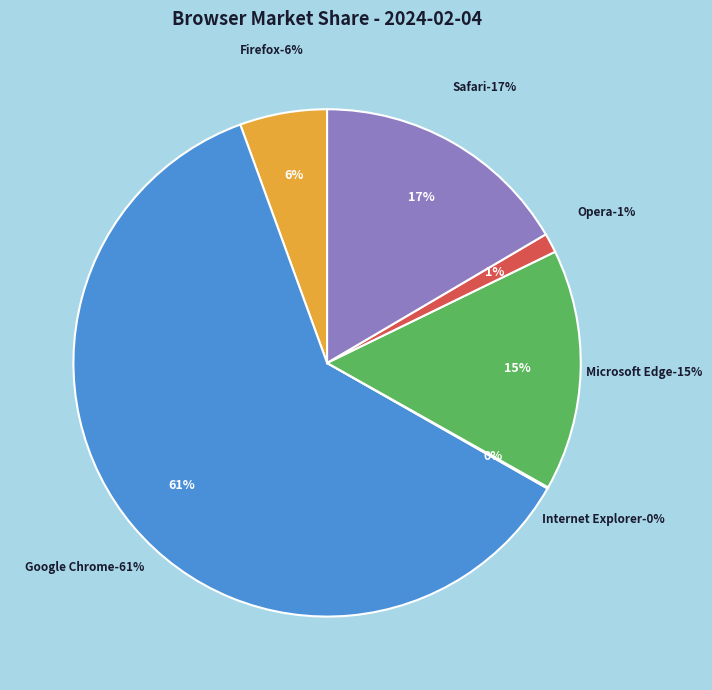

What percentage is NOT represented by Internet Explorer?

99.9%